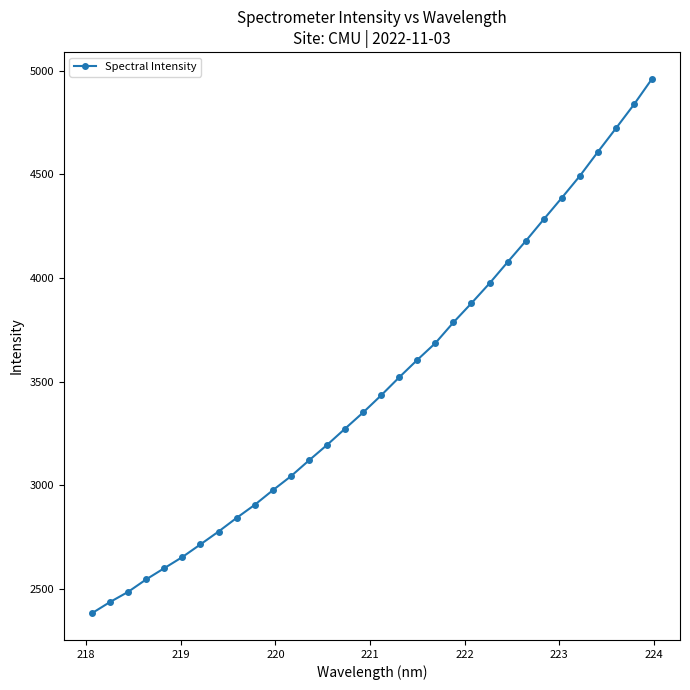

What is the sum of all values?

111750.2